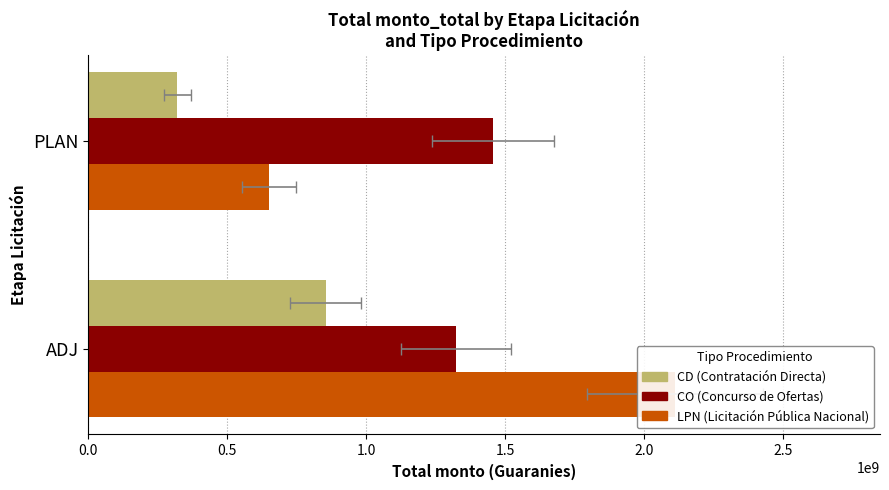

Is the value of LPN (Licitación Pública Nacional) at PLAN greater than the value of CO (Concurso de Ofertas) at PLAN?

No